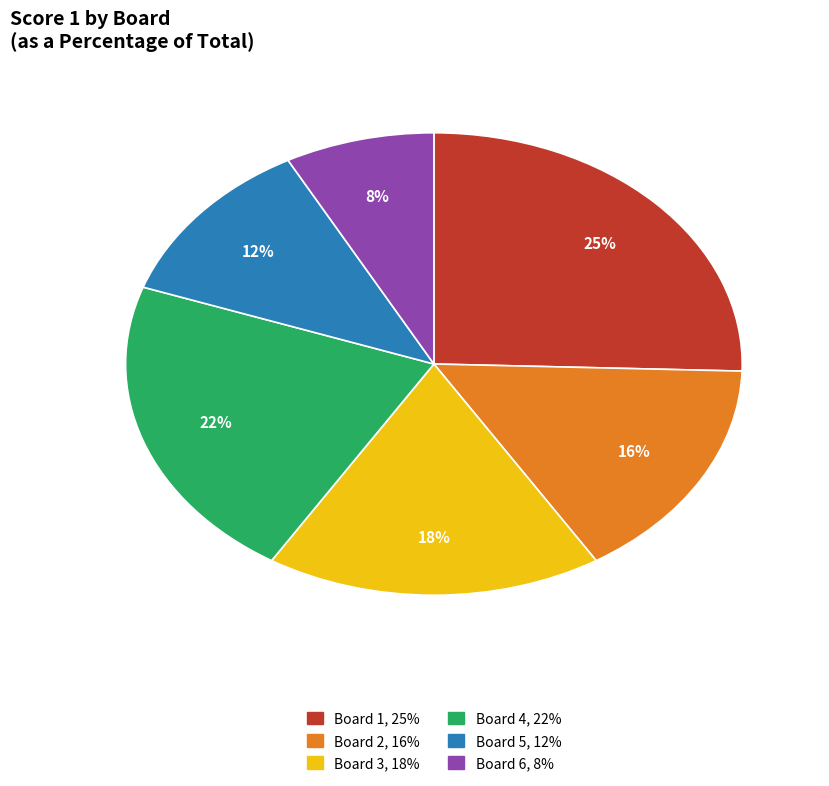

Which has a higher value, Board 6 or Board 2?

Board 2